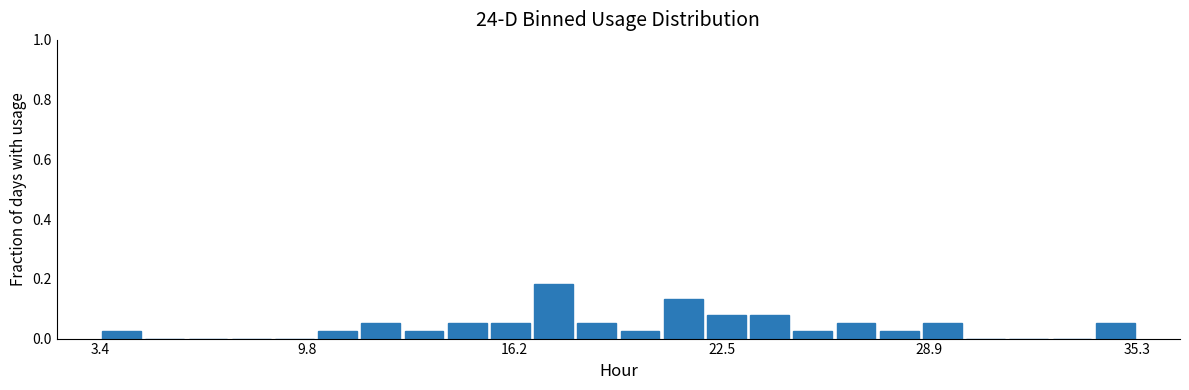

Read against the x-axis, roughly where is the centre of the tallest bar?

17